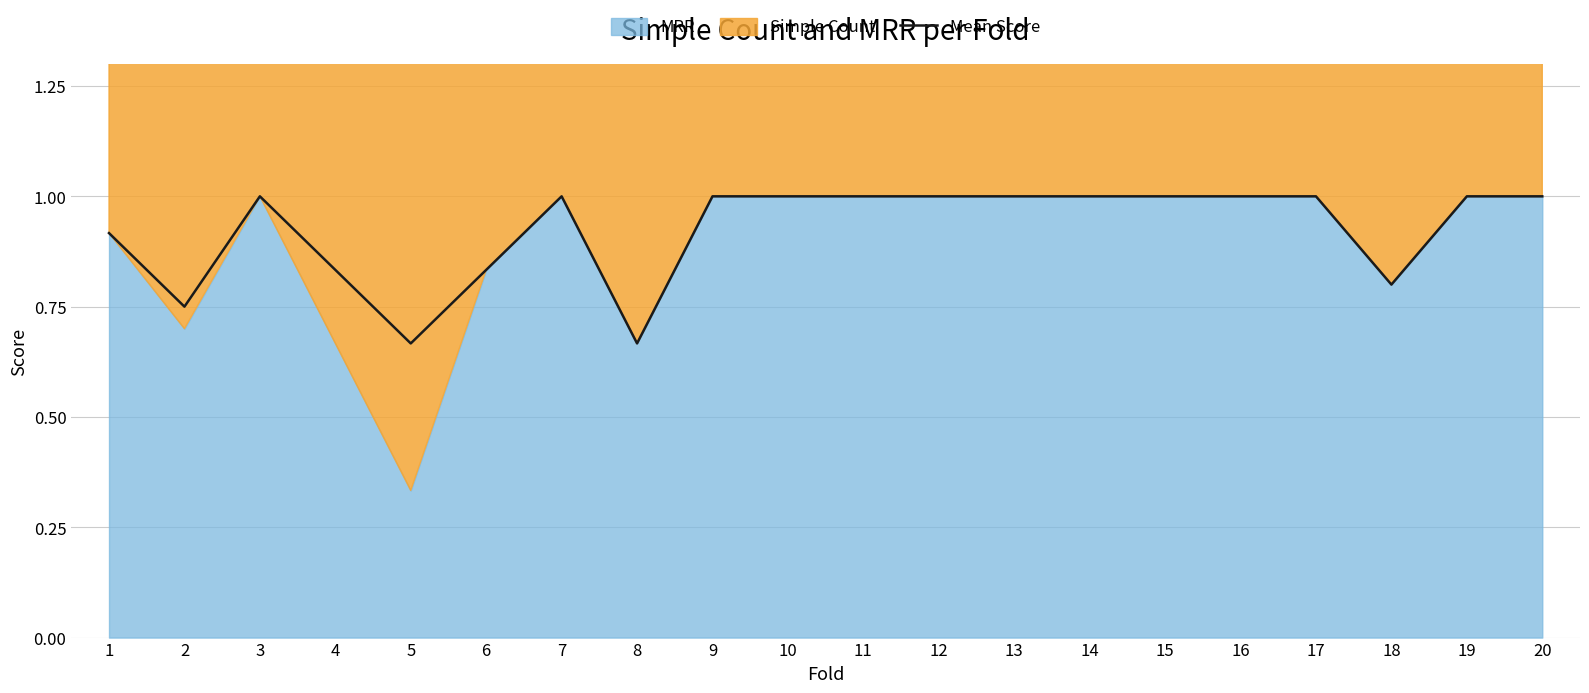

Rank the categories by value from lowest to highest.

5, 8, 2, 18, 6, 4, 1, 3, 7, 9, 10, 11, 12, 13, 14, 15, 16, 17, 19, 20